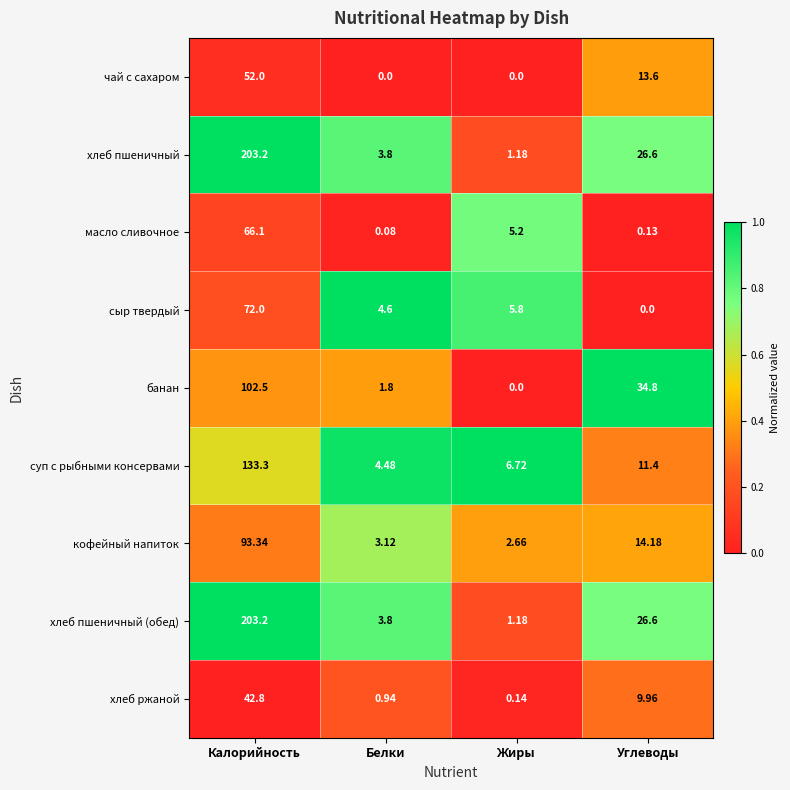

At which category is the sum across all series the highest?

Калорийность